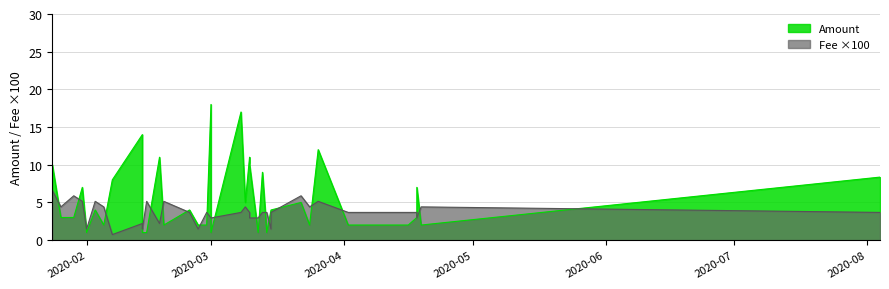

What is the sum of all Amount values?

199.4